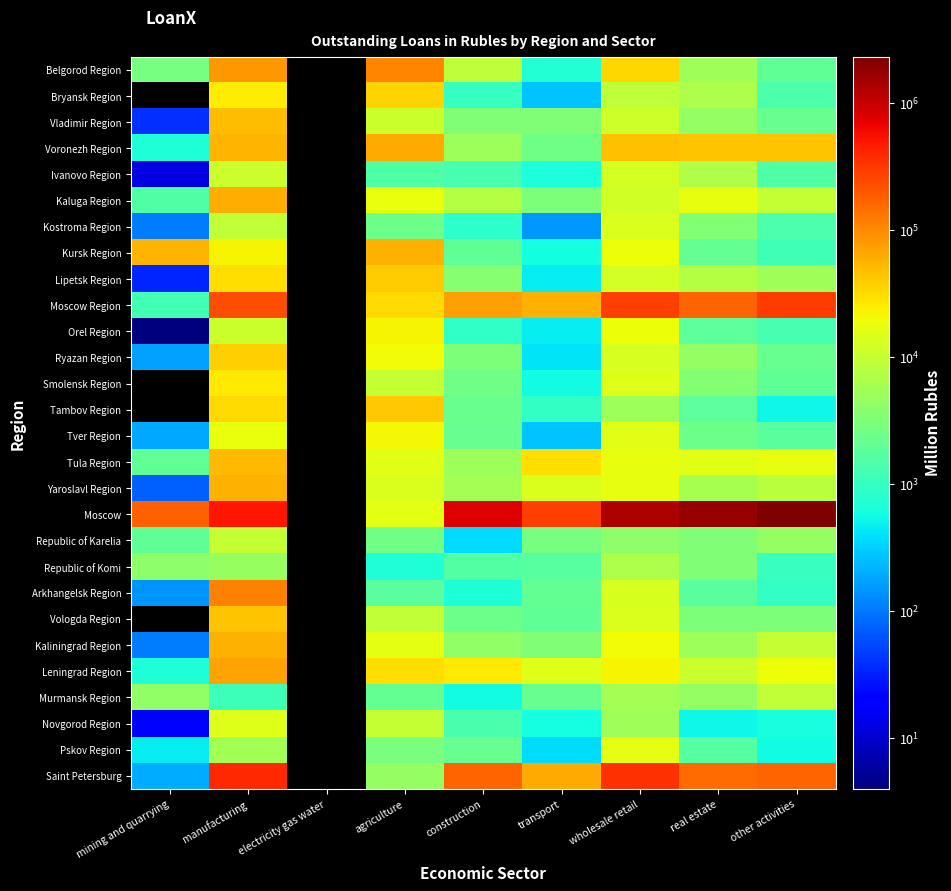

Is it true that Vologda Region equals 4809.7 at other activities?

False